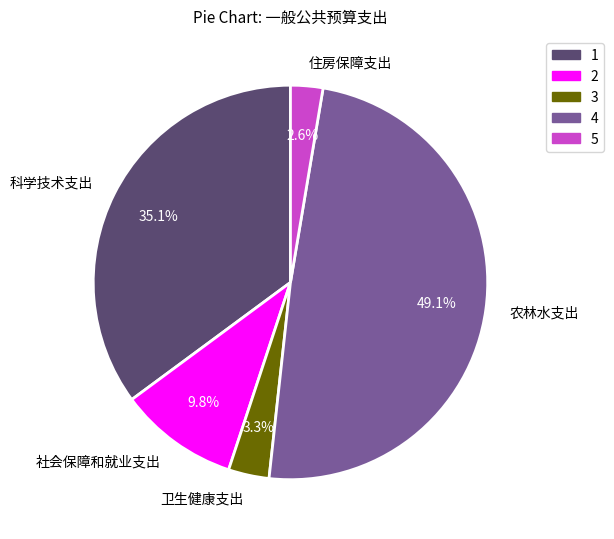

To the nearest percent, what is the combined percentage of 社会保障和就业支出 and 卫生健康支出?

13%